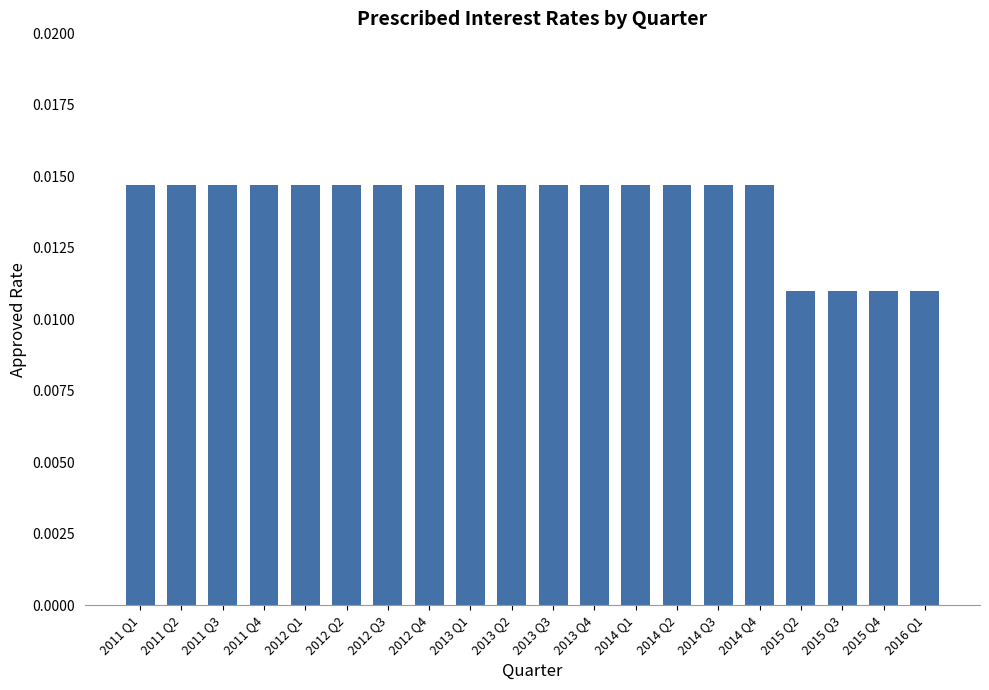

Between 2016 Q1 and 2012 Q3, which is larger?

2012 Q3